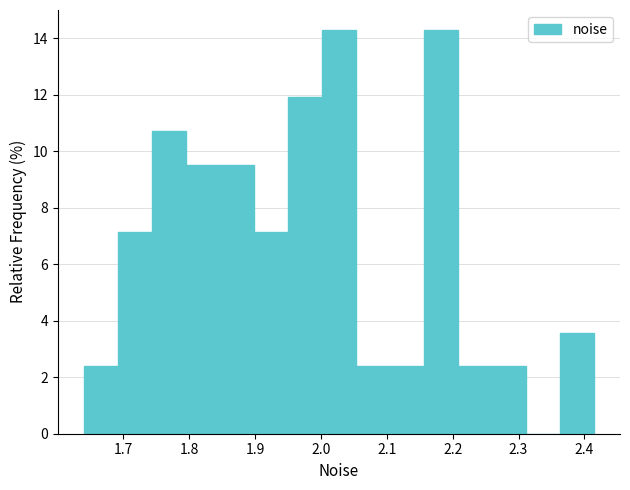

Reading left to right, transcribe this chart: for each bar, give the range it covers on the x-axis and its height. Neither the bar edges nor the heights are printed on the chart, so give them approximately, as read against the axes.

1.64 to 1.69: 2.4
1.69 to 1.74: 7.2
1.74 to 1.79: 10.8
1.79 to 1.85: 9.6
1.85 to 1.90: 9.6
1.90 to 1.95: 7.2
1.95 to 2.00: 12.0
2.00 to 2.05: 14.2
2.05 to 2.10: 2.4
2.10 to 2.16: 2.4
2.16 to 2.21: 14.2
2.21 to 2.26: 2.4
2.26 to 2.31: 2.4
2.31 to 2.36: 0
2.36 to 2.42: 3.6